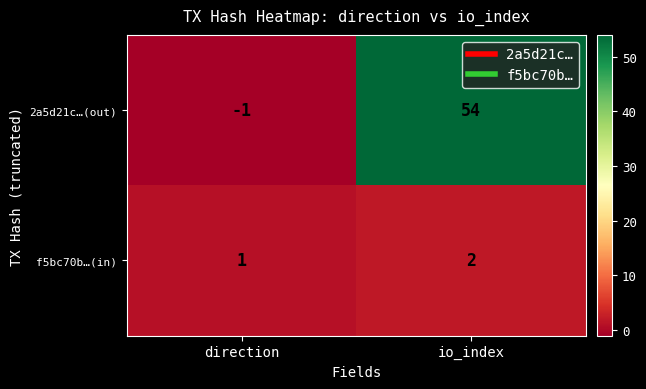

What is the difference between the 2a5d21c…(out) values at io_index and direction?

55